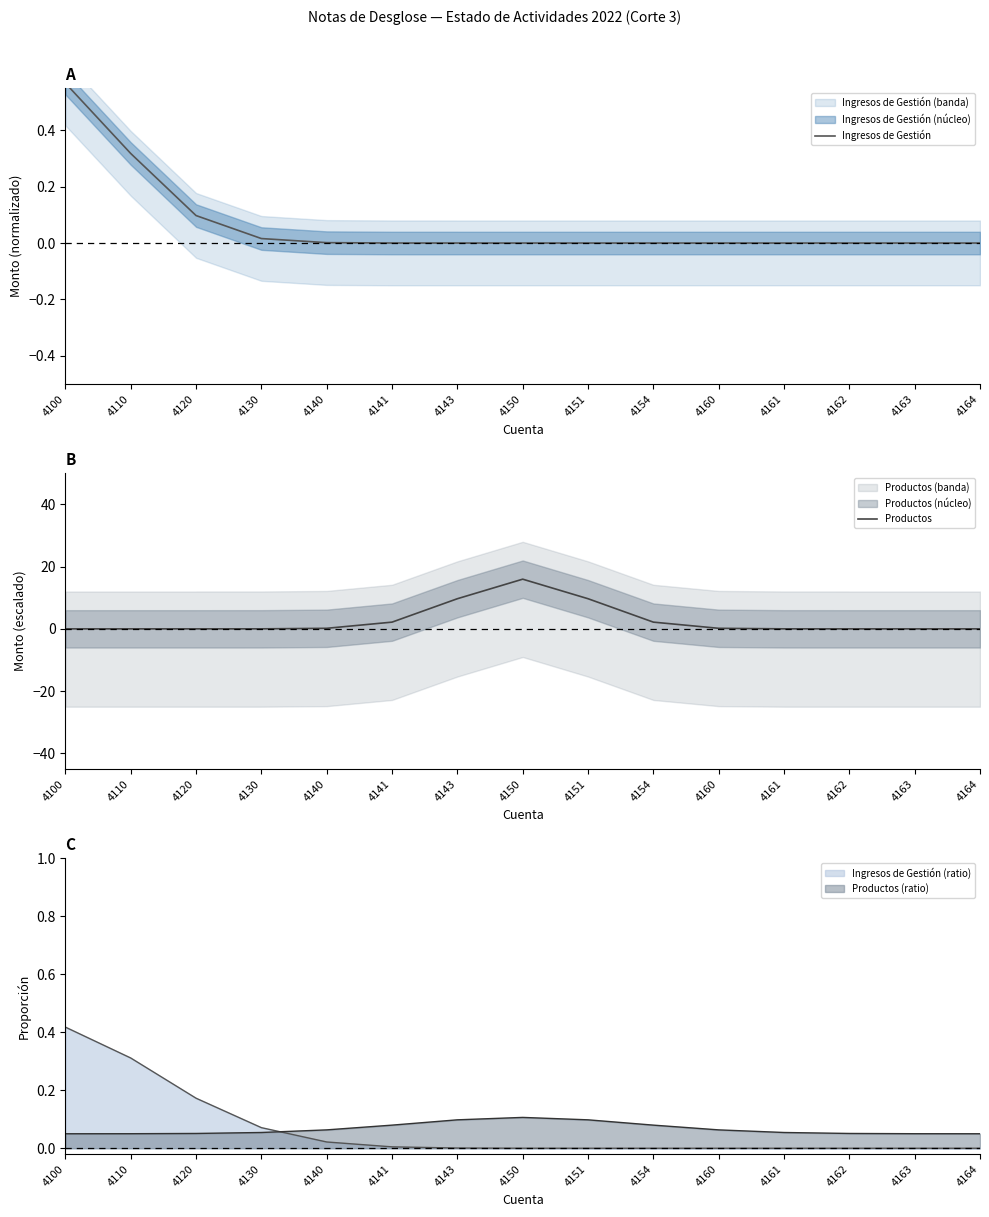

At how many categories does at least one series exceed 15?

1